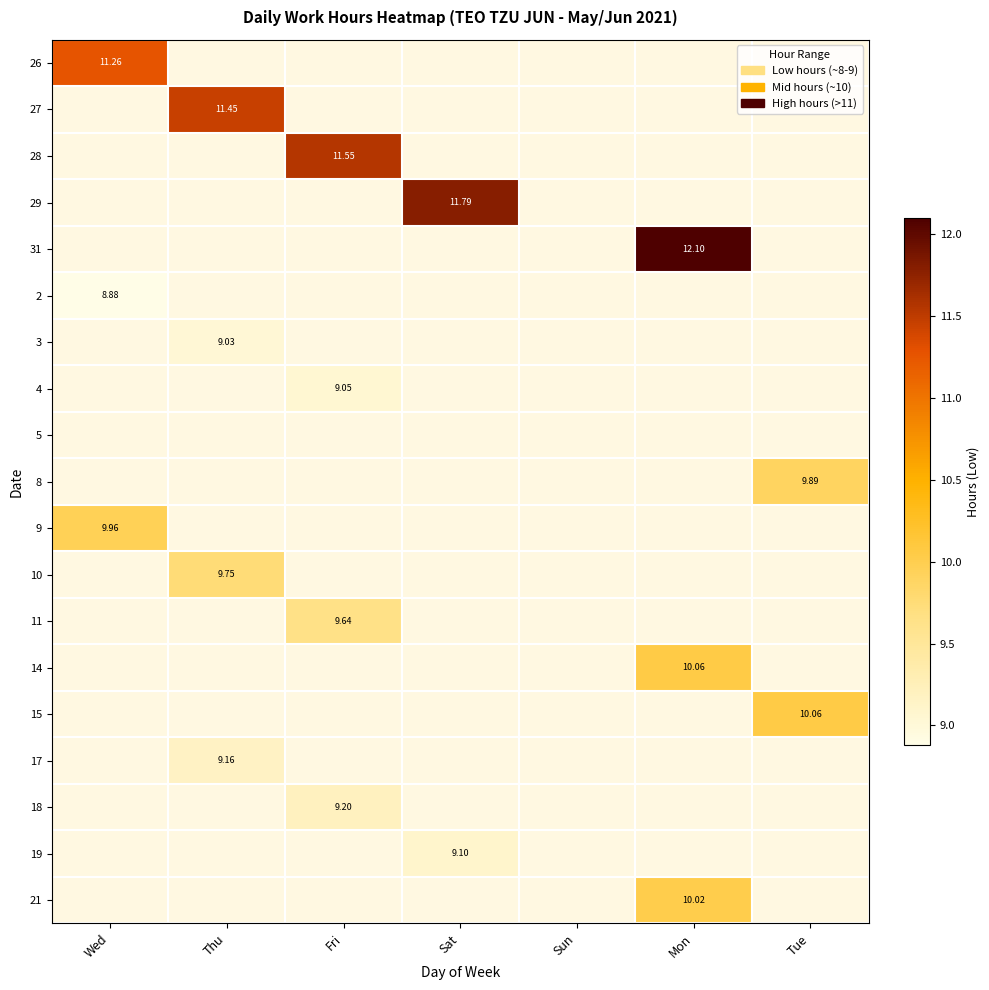

What value does the 26 series have at Wed?

11.3